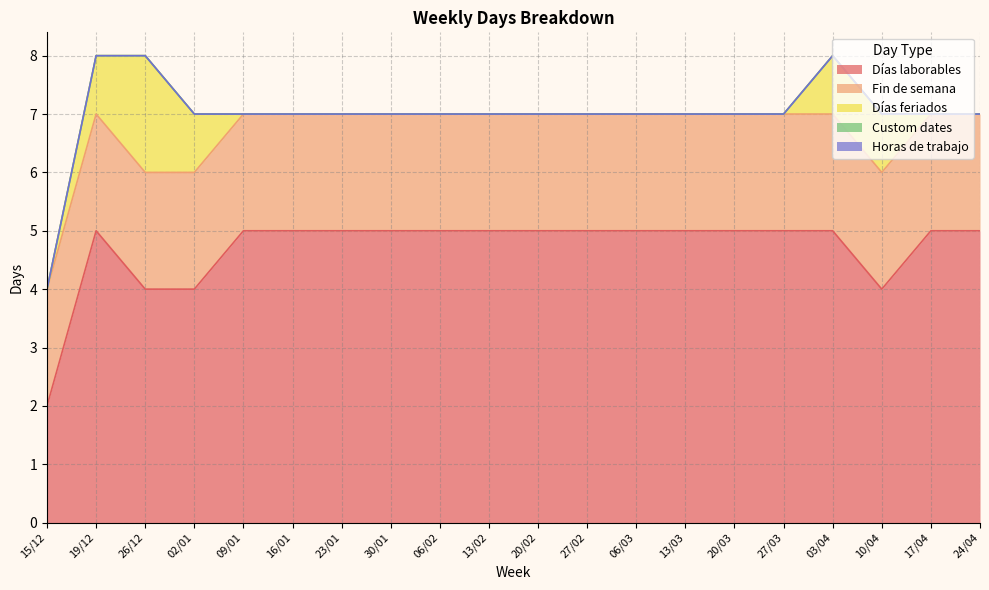

True or false: Horas de trabajo has more than 1 points higher than both neighbors.

False